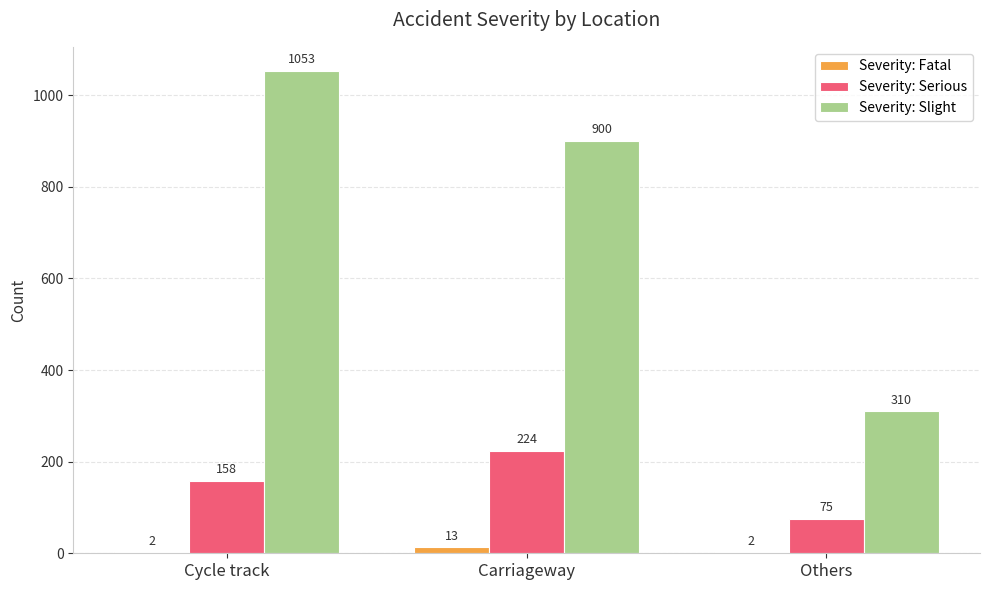

How many groups of bars are there?

3